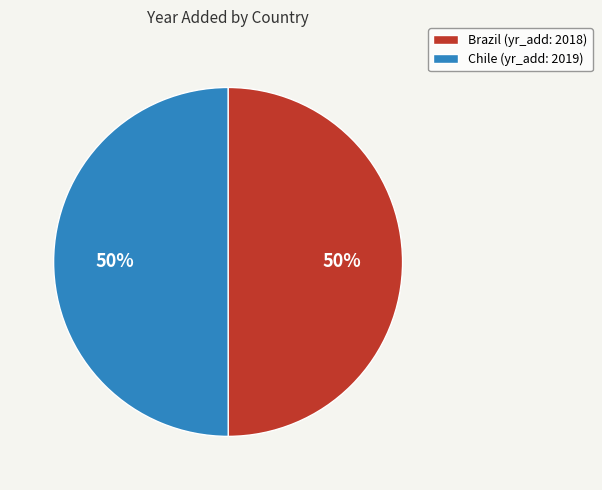

To the nearest percent, what is the combined percentage of Chile (yr_add: 2019) and Brazil (yr_add: 2018)?

100%